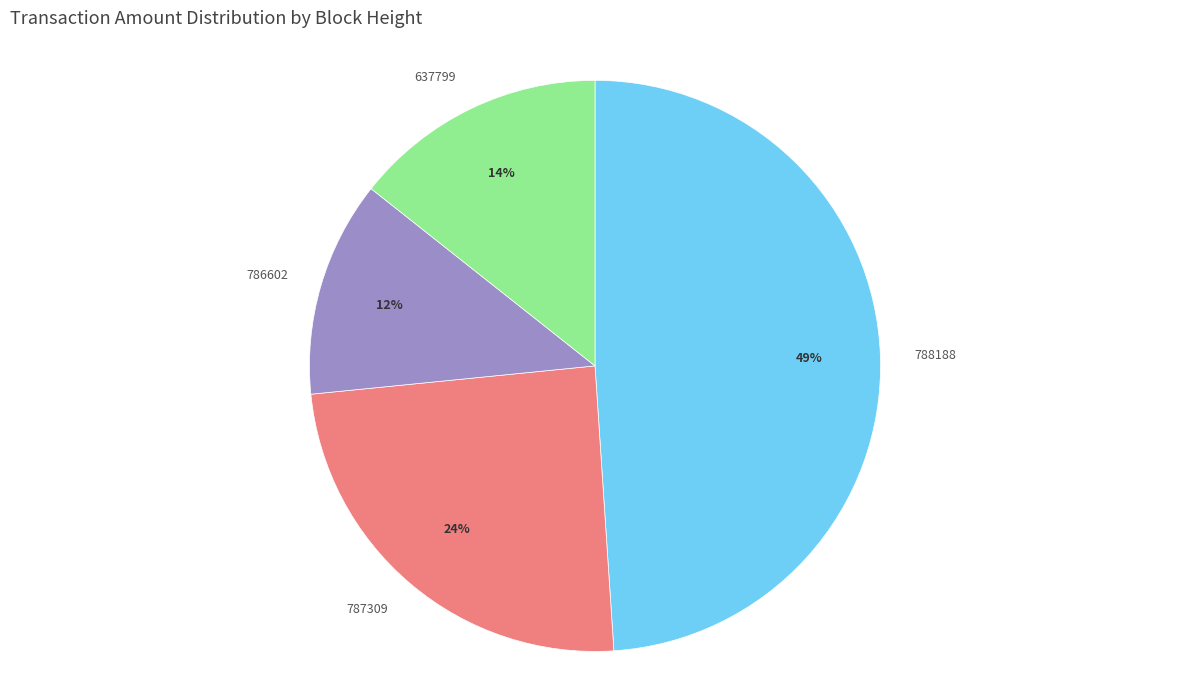

The 788188 slice represents 60% of the pie. True or false?

False